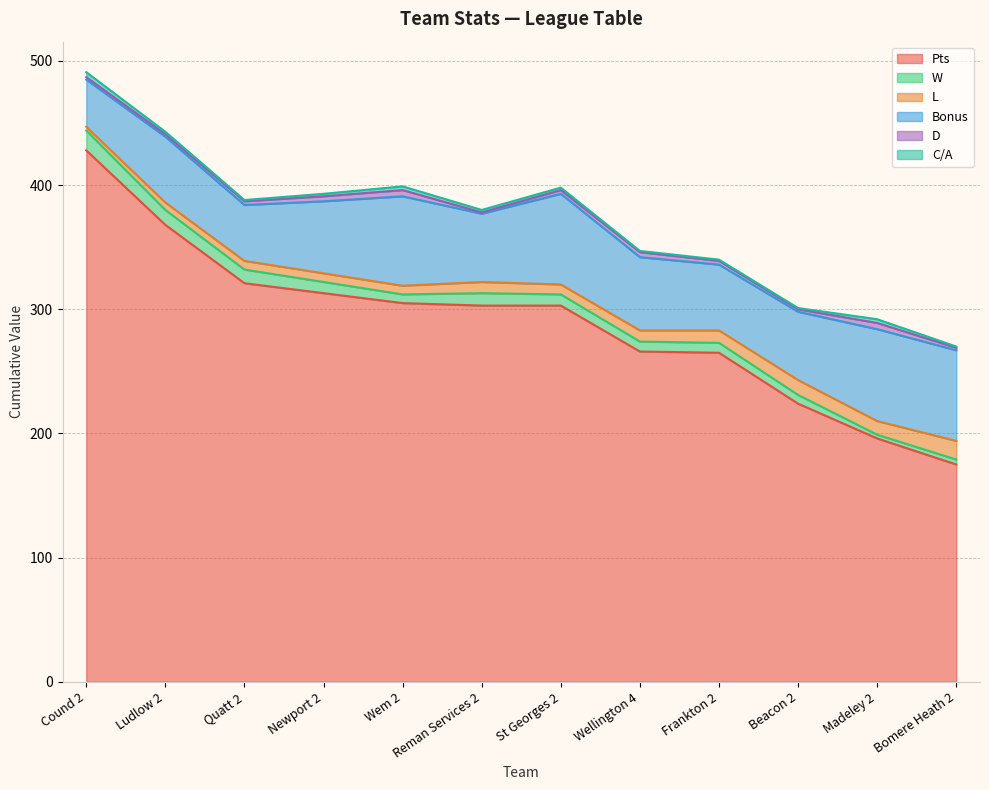

What is the average value of the C/A series?

2